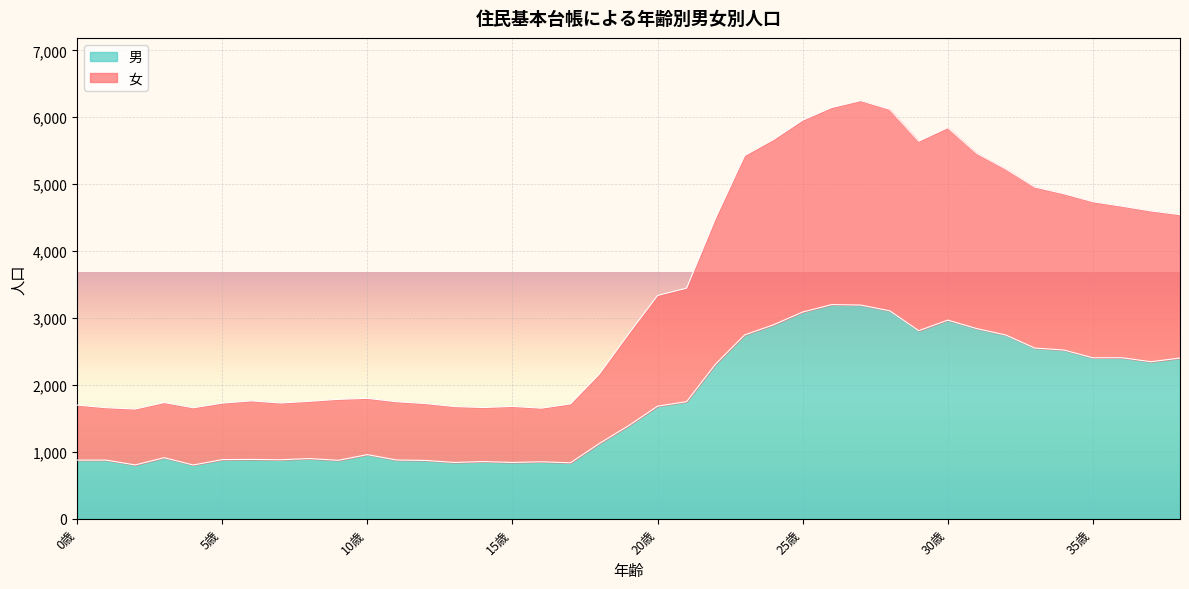

The 男 series shows 2406 at 35歳. True or false?

True